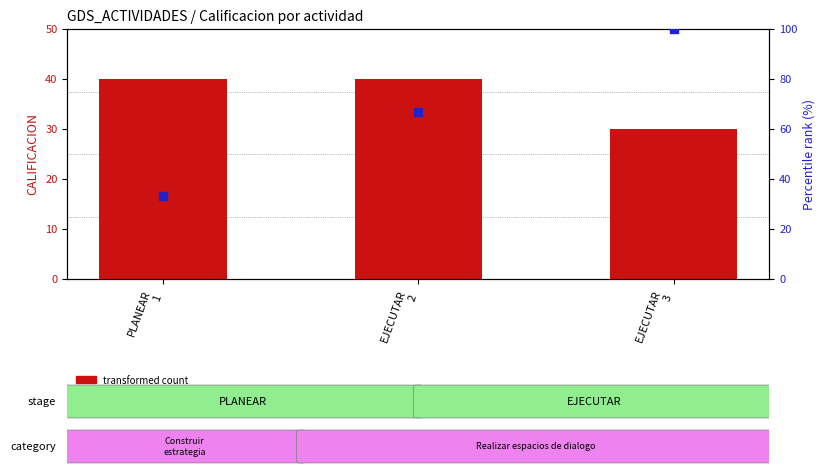

Which series has the widest spread of Y values?

percentile rank within the sample